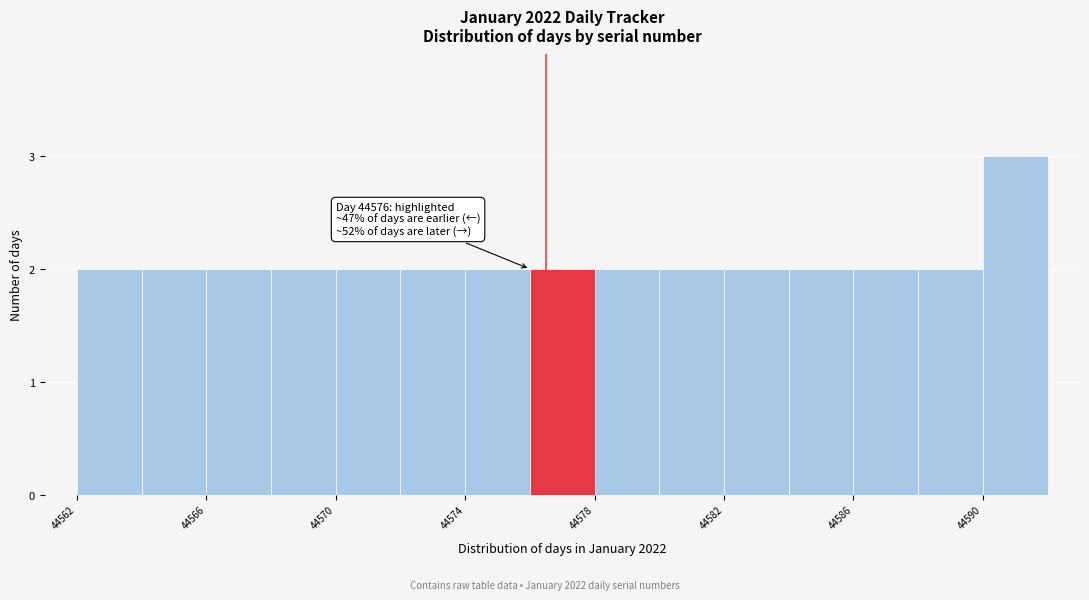

Which range on the x-axis has the tallest bar?

44590 to 44592